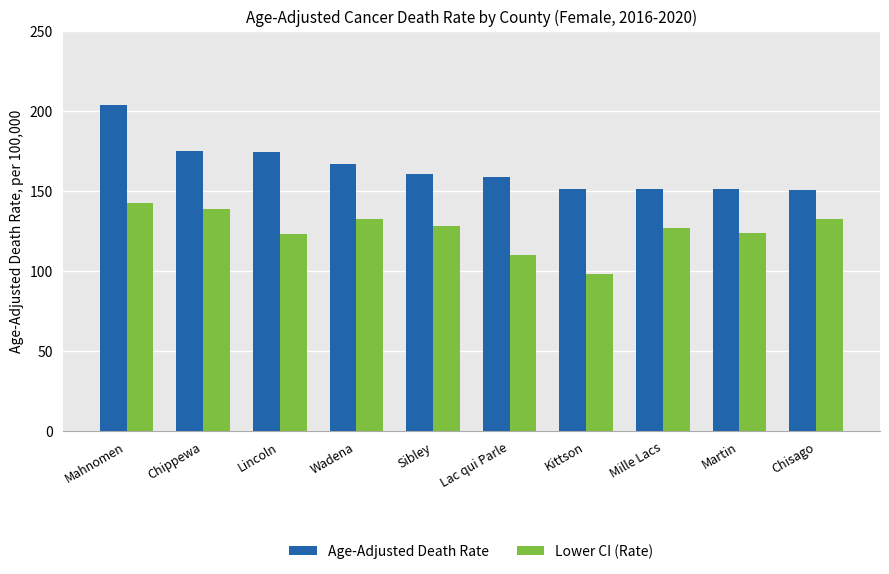

What is the difference between the maximum and minimum values in the Lower CI (Rate) series?

44.4